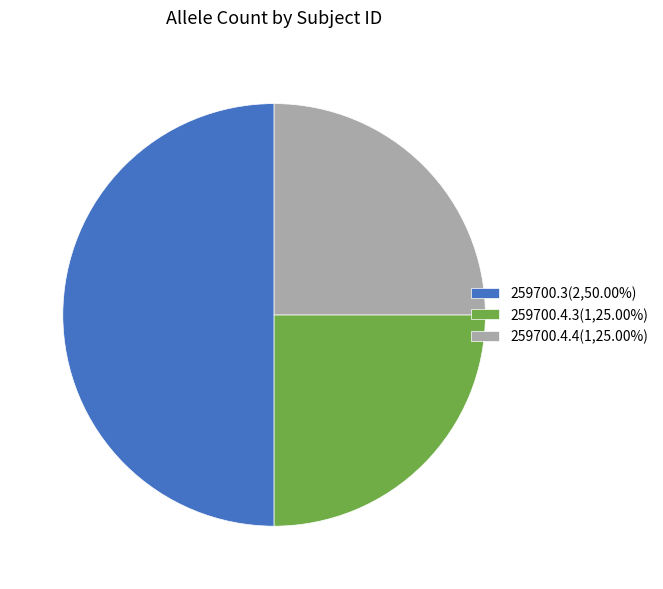

True or false: 259700.3 accounts for 64% of the total.

False